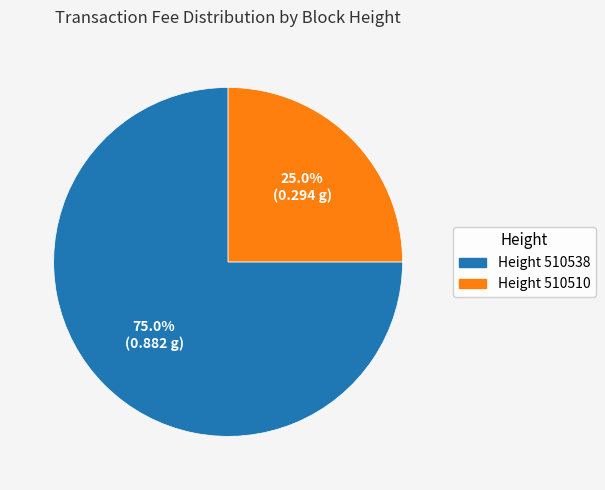

Is there any slice that represents more than half of the pie?

Yes